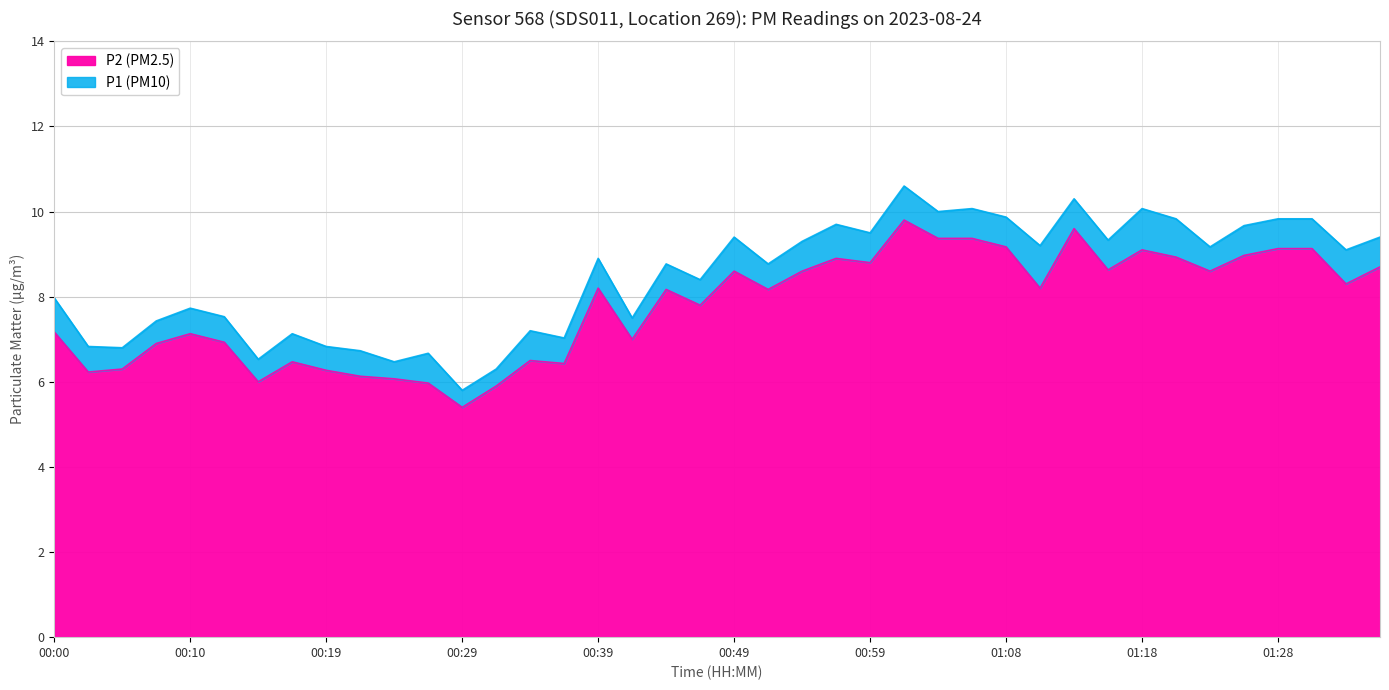

Between 00:27 and 00:46, which is larger?

00:46